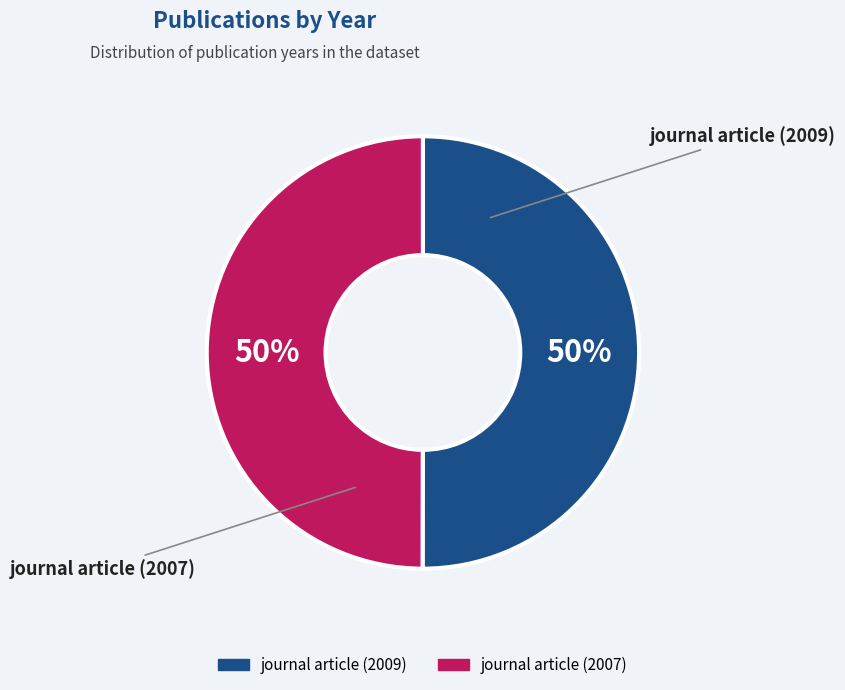

True or false: journal article (2009) accounts for 64% of the total.

False